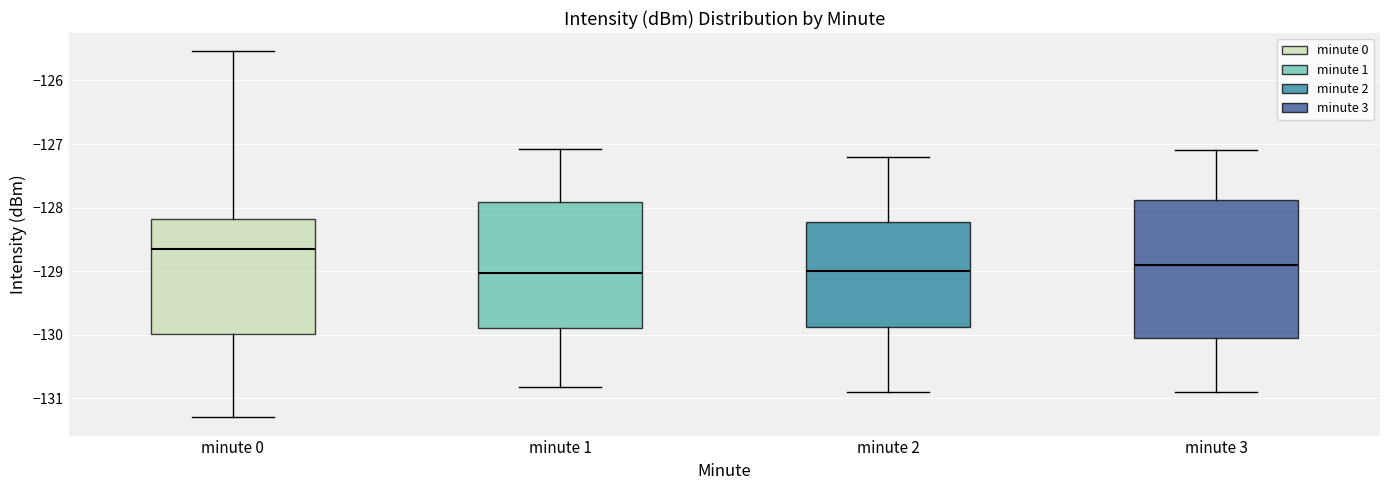

Where does the median line of the box for minute 3 sit on the y-axis? The values are not printed on the chart, so give them approximately, as read against the axis.

-128.9